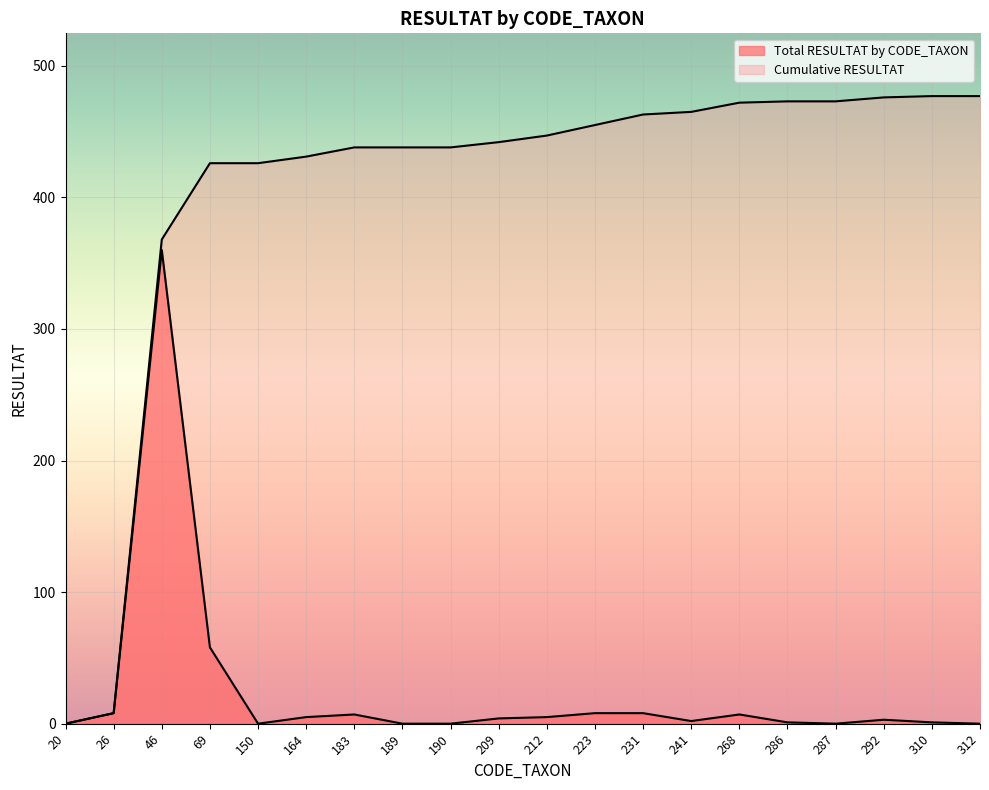

At how many categories does at least one series exceed 82?

18